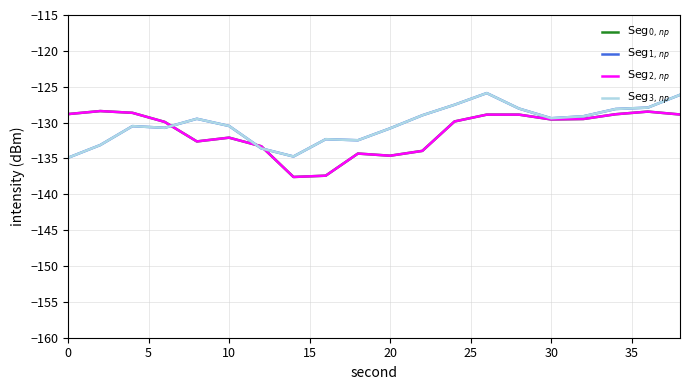

Is this an area chart (filled region under the line)?

No